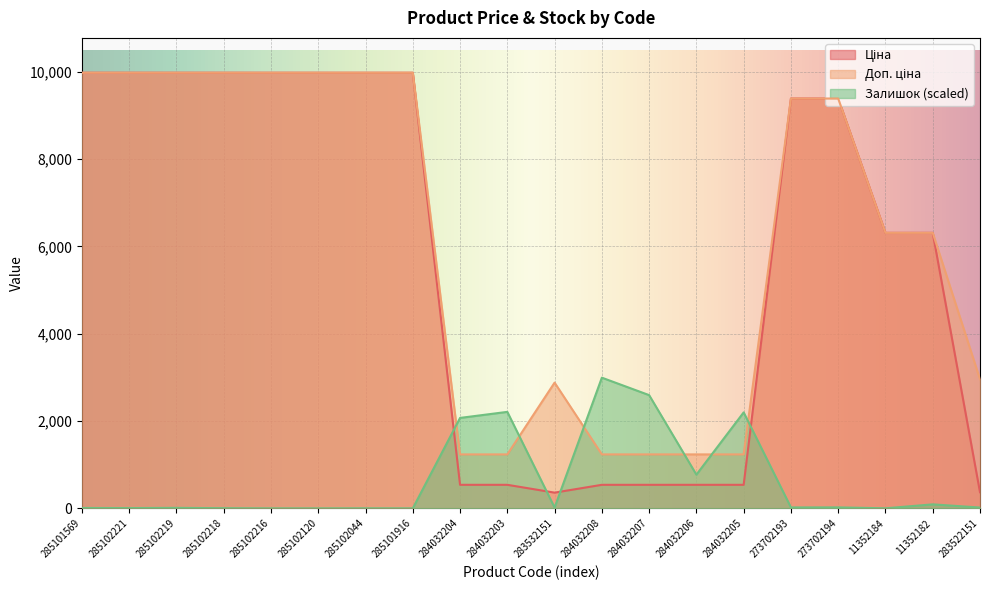

Does the chart display data point markers on the line(s)?

No